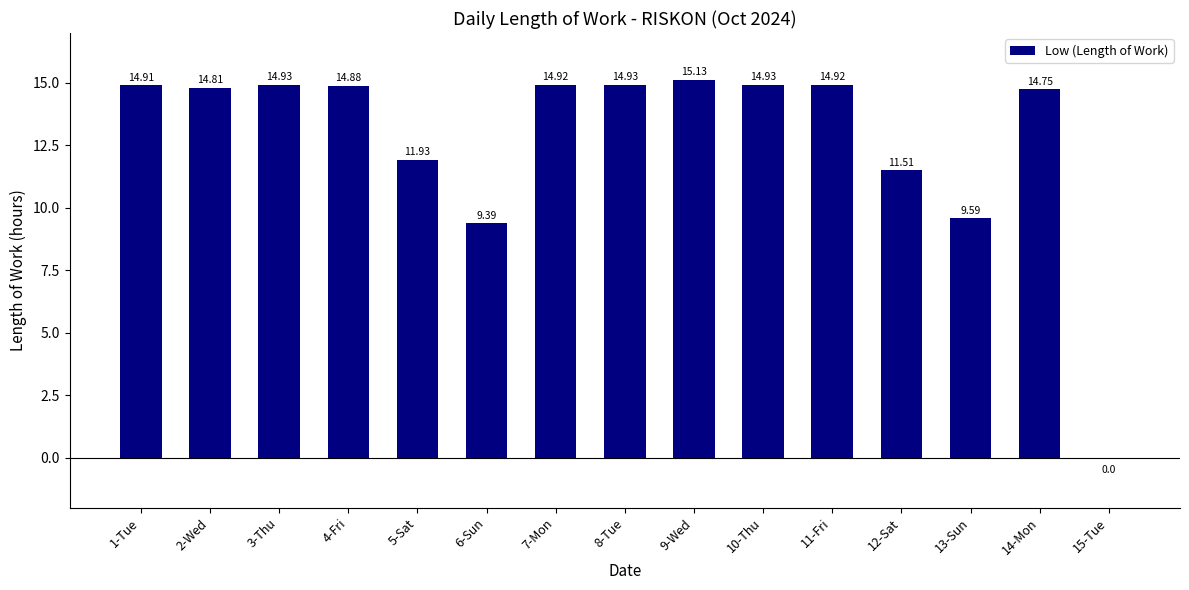

Between 13-Sun and 3-Thu, which is larger?

3-Thu